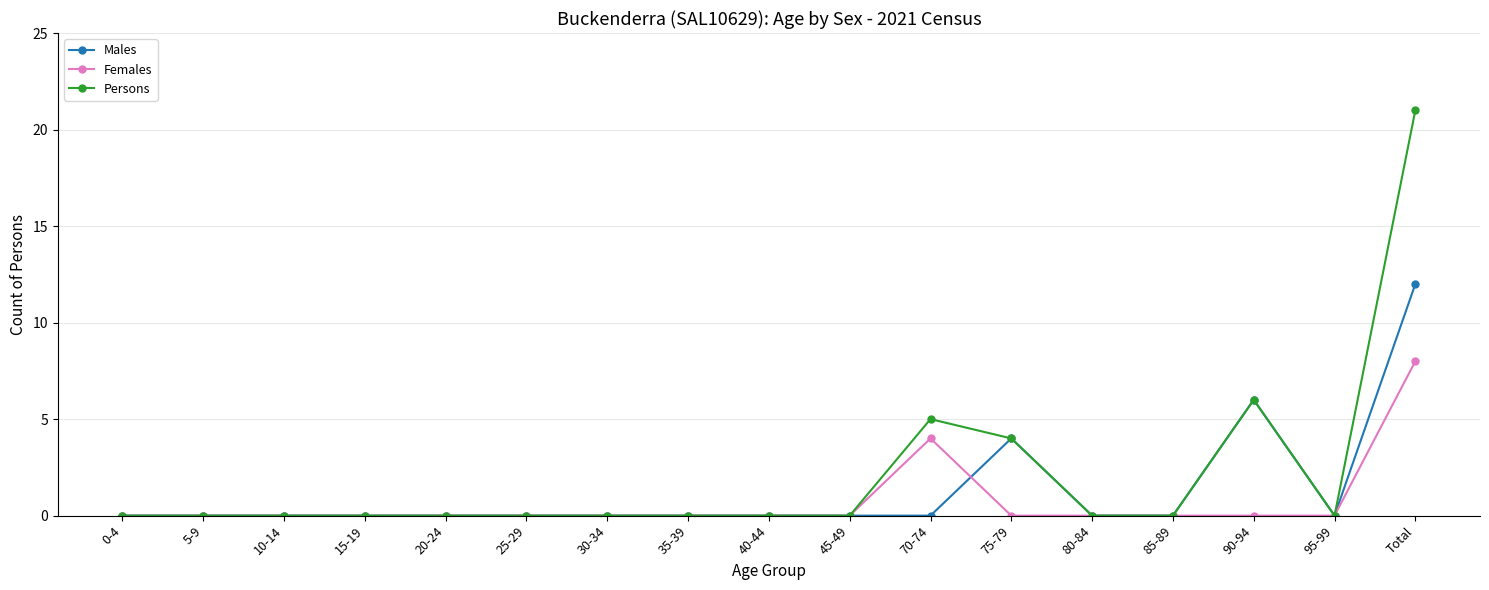

What is the sum of all Females values?

12